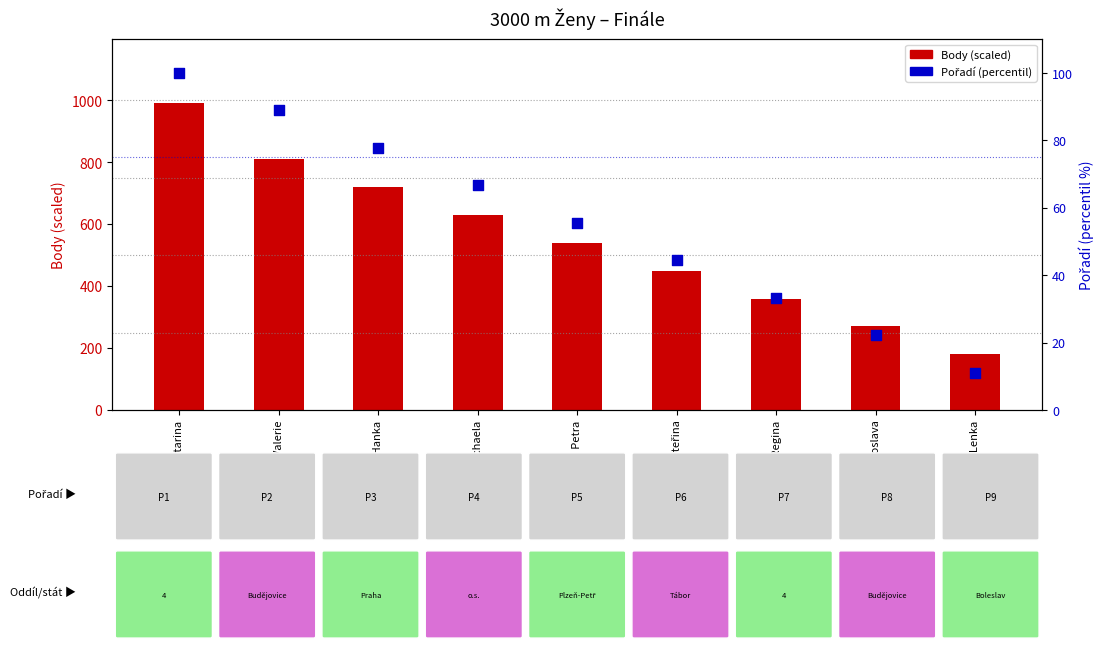

What is the total value across all series at Randáková Hanka?

797.8